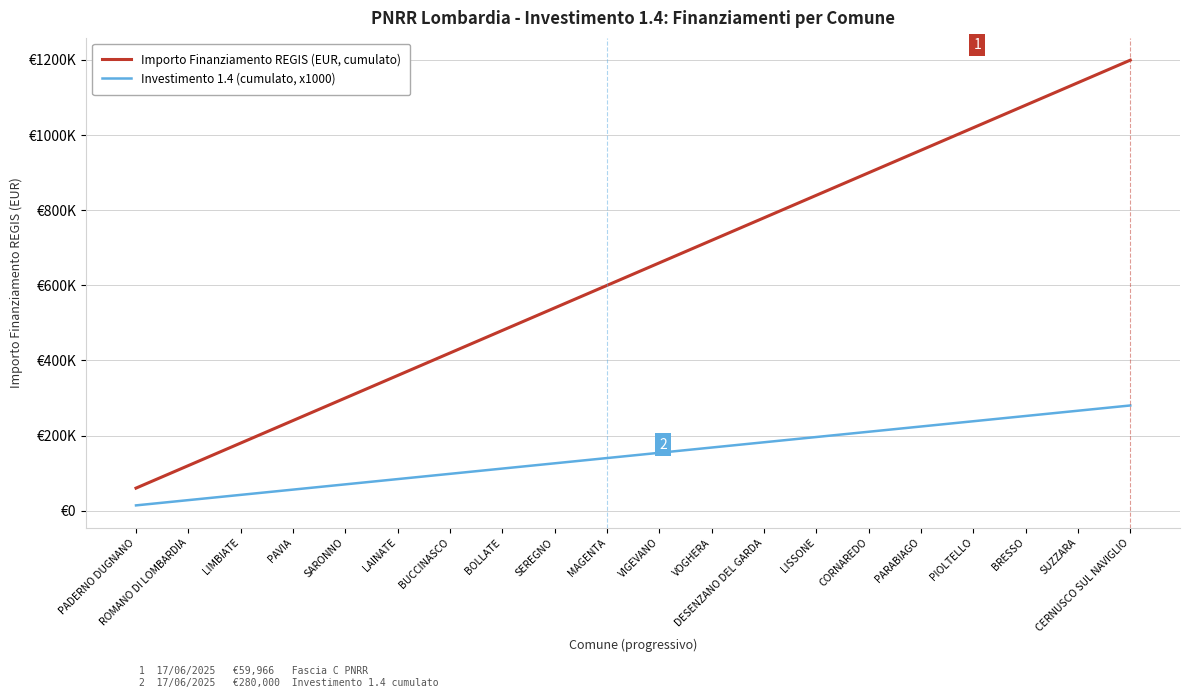

True or false: Importo Finanziamento REGIS (EUR, cumulato) and Investimento 1.4 (cumulato, x1000) cross at least once.

False